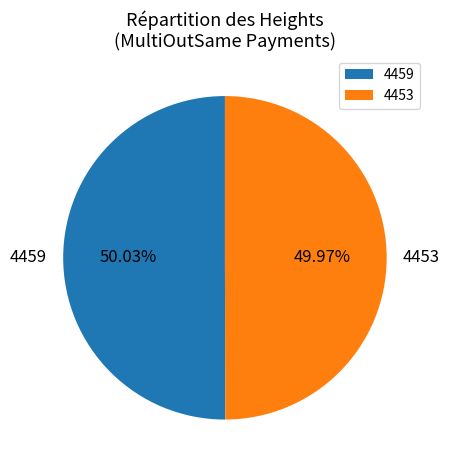

Is it true that 4453 is 50% of the pie?

True